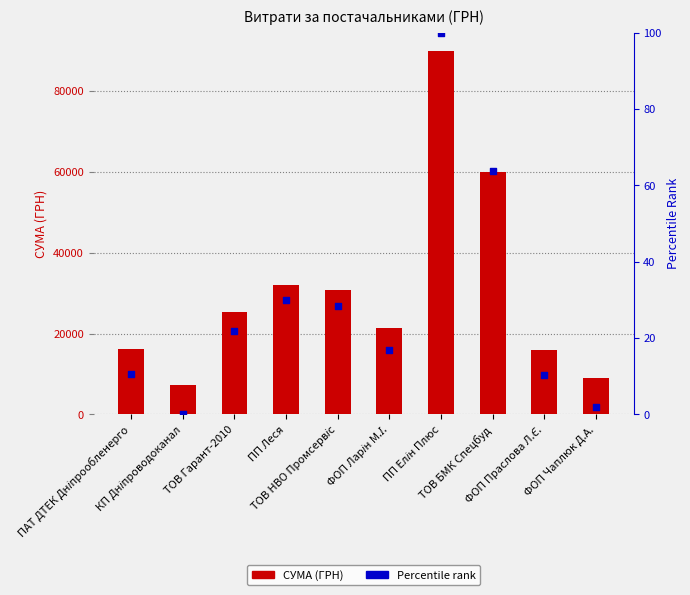

Which series reaches the maximum Y coordinate?

СУМА (ГРН)